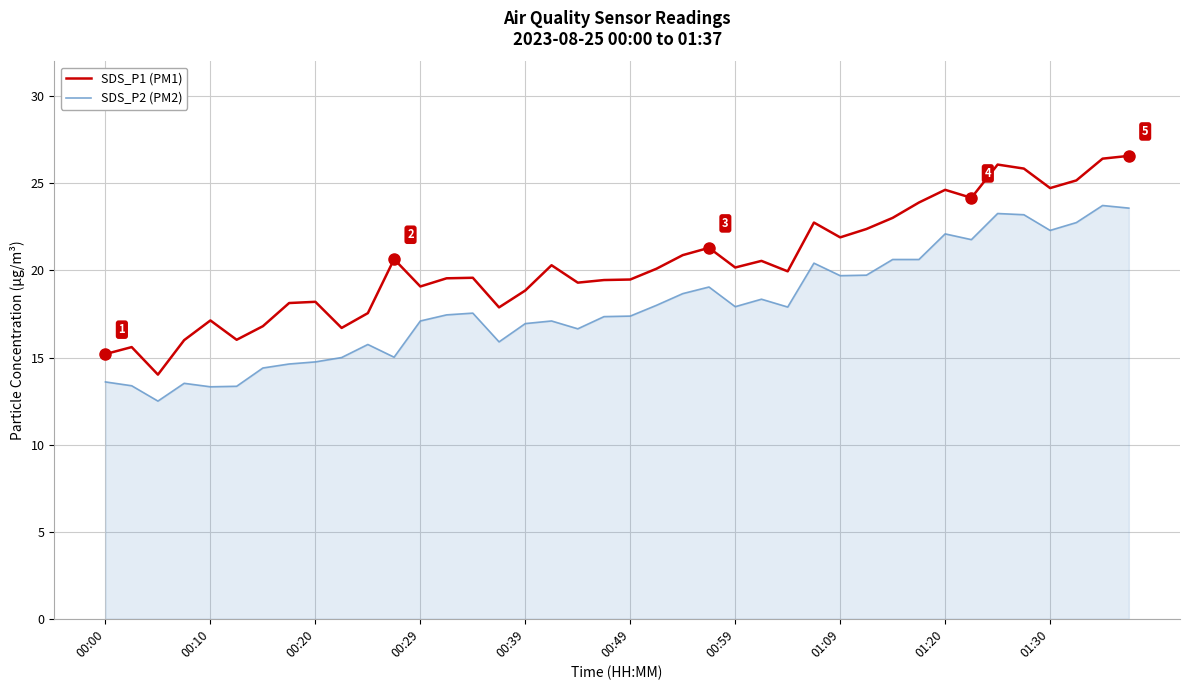

Which series has the widest spread of values?

SDS_P1 (PM1)